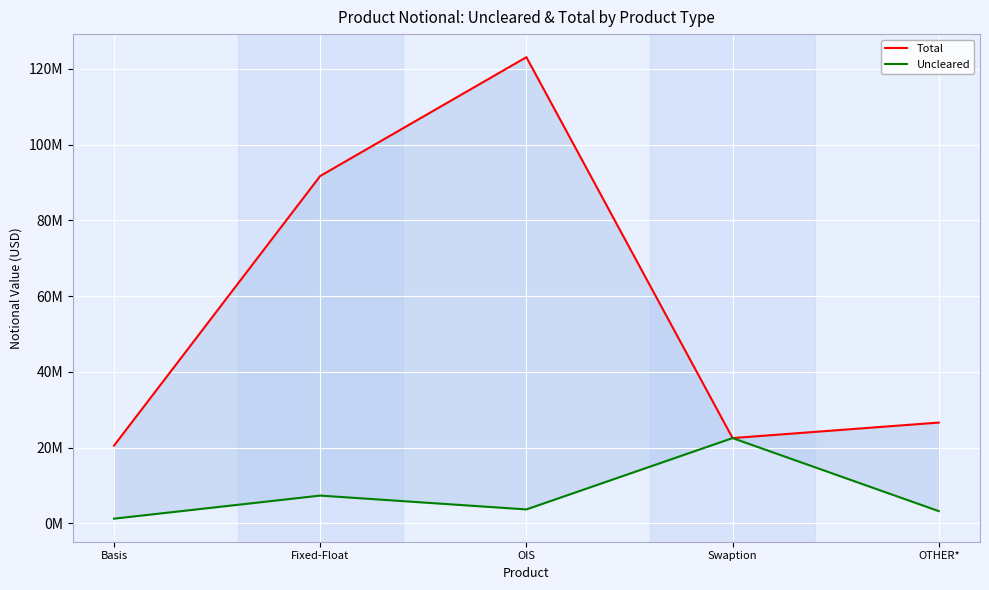

True or false: Uncleared and Total cross at least once.

False